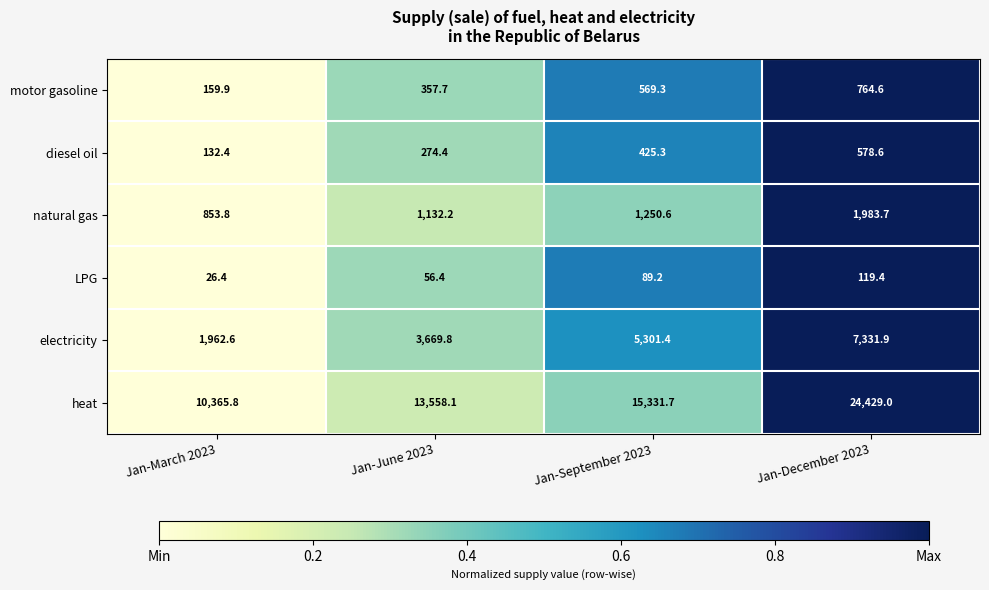

Reading left to right, list all the values displayed in this chart.

motor gasoline: 159.9	357.7	569.3	764.6
diesel oil: 132.4	274.4	425.3	578.6
natural gas: 853.8	1132.2	1250.6	1983.7
LPG: 26.4	56.4	89.2	119.4
electricity: 1962.6	3669.8	5301.4	7331.9
heat: 10365.8	13558.1	15331.7	24429.0